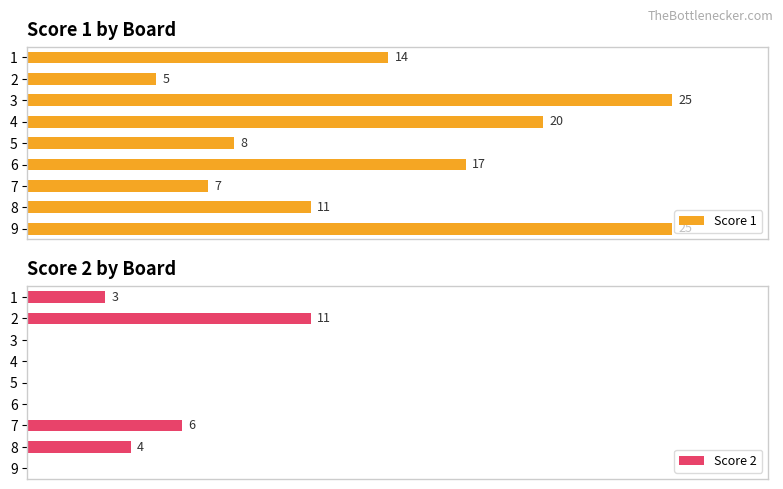

Is the value of Score 1 at 9 greater than the value of Score 2 at 2?

Yes